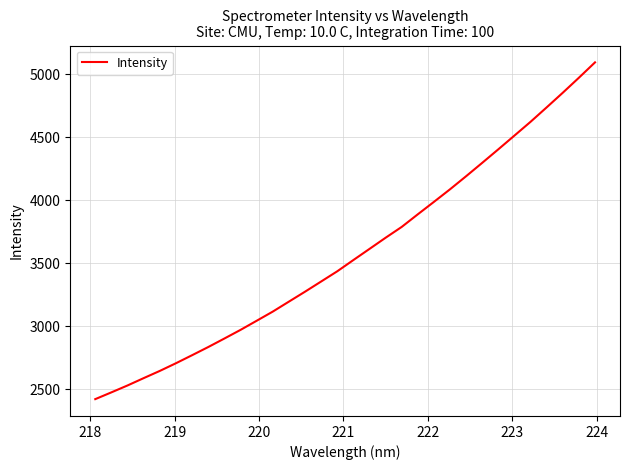

True or false: there are more than 1 points higher than both neighbors.

False